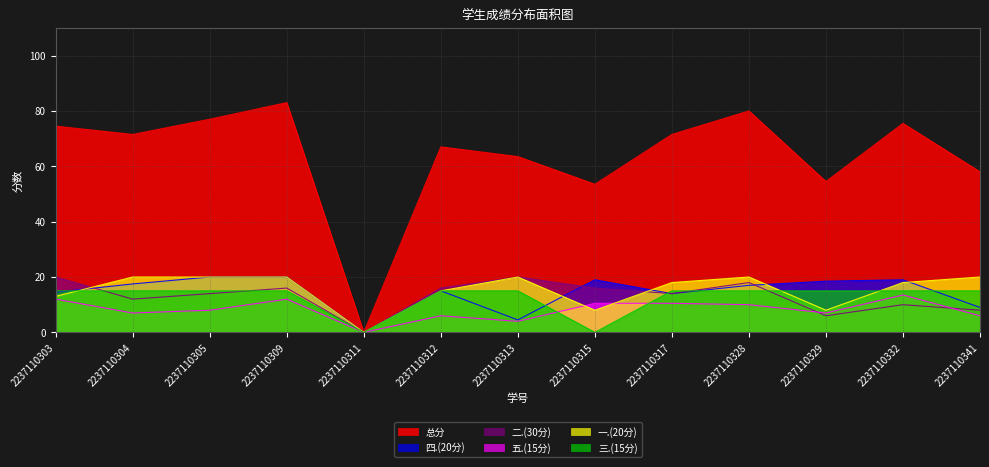

Reading left to right, what are all the values shown in this chart?

总分: 2237110303=74.5	2237110304=71.5	2237110305=77.0	2237110309=83.0	2237110311=0.0	2237110312=67.0	2237110313=63.5	2237110315=53.5	2237110317=71.5	2237110328=80.0	2237110329=54.5	2237110332=75.5	2237110341=58.0
四.(20分): 2237110303=14.5	2237110304=17.5	2237110305=20.0	2237110309=20.0	2237110311=0.0	2237110312=15.0	2237110313=4.5	2237110315=19.0	2237110317=14.0	2237110328=17.0	2237110329=18.5	2237110332=19.0	2237110341=9.0
二.(30分): 2237110303=20.0	2237110304=12.0	2237110305=14.0	2237110309=16.0	2237110311=0.0	2237110312=16.0	2237110313=20.0	2237110315=16.0	2237110317=14.0	2237110328=18.0	2237110329=6.0	2237110332=10.0	2237110341=8.0
五.(15分): 2237110303=12.0	2237110304=7.0	2237110305=8.0	2237110309=12.0	2237110311=0.0	2237110312=6.0	2237110313=4.0	2237110315=10.5	2237110317=10.5	2237110328=10.0	2237110329=7.0	2237110332=13.5	2237110341=6.0
一.(20分): 2237110303=13.0	2237110304=20.0	2237110305=20.0	2237110309=20.0	2237110311=0.0	2237110312=15.0	2237110313=20.0	2237110315=8.0	2237110317=18.0	2237110328=20.0	2237110329=8.0	2237110332=18.0	2237110341=20.0
三.(15分): 2237110303=15.0	2237110304=15.0	2237110305=15.0	2237110309=15.0	2237110311=0.0	2237110312=15.0	2237110313=15.0	2237110315=0.0	2237110317=15.0	2237110328=15.0	2237110329=15.0	2237110332=15.0	2237110341=15.0